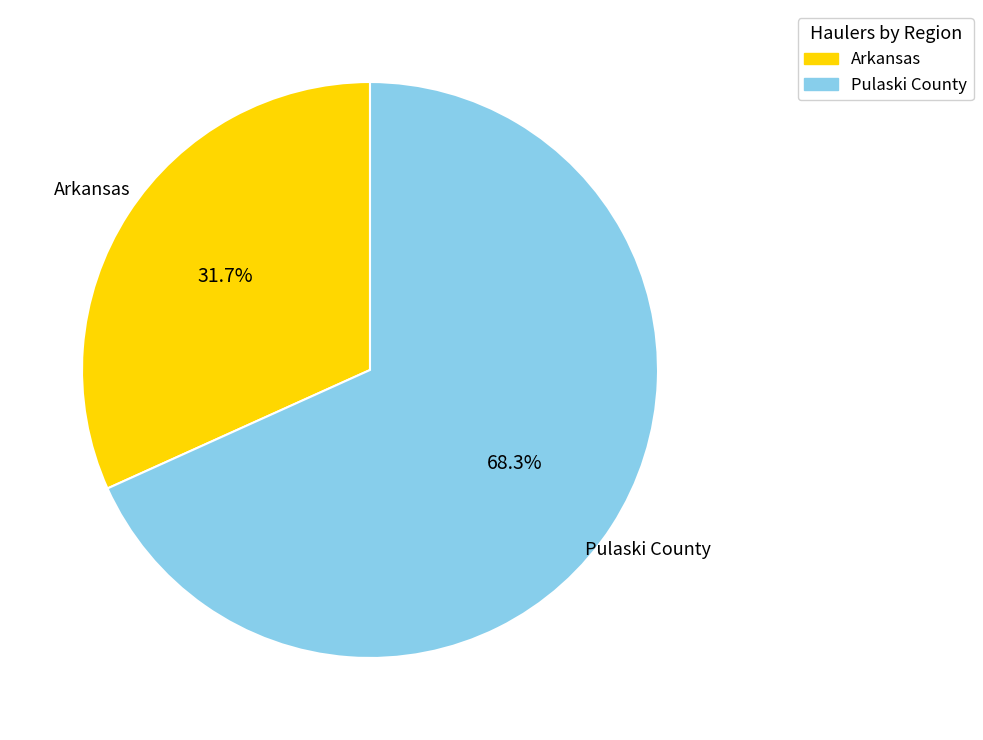

Is there a majority slice in this chart?

Yes